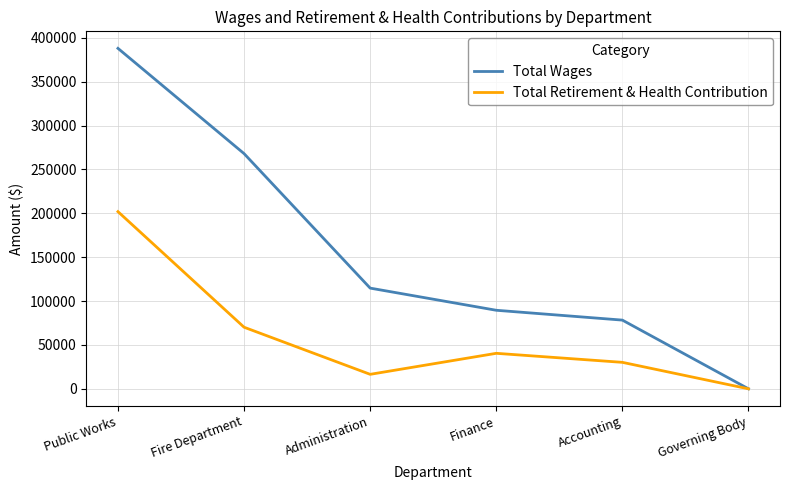

Does the chart display data point markers on the line(s)?

No